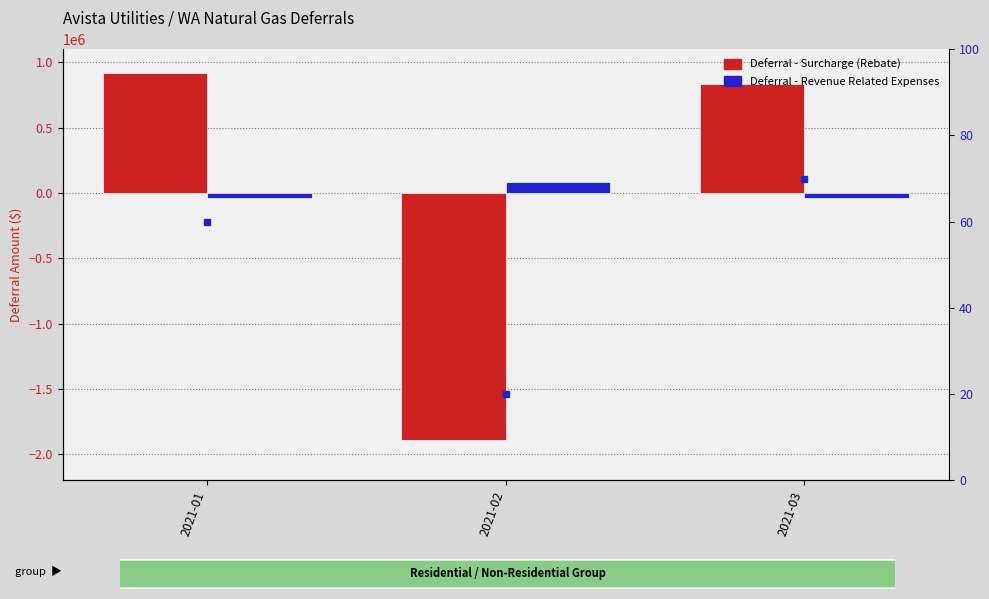

How many values in Deferral - Surcharge (Rebate) are below zero?

1